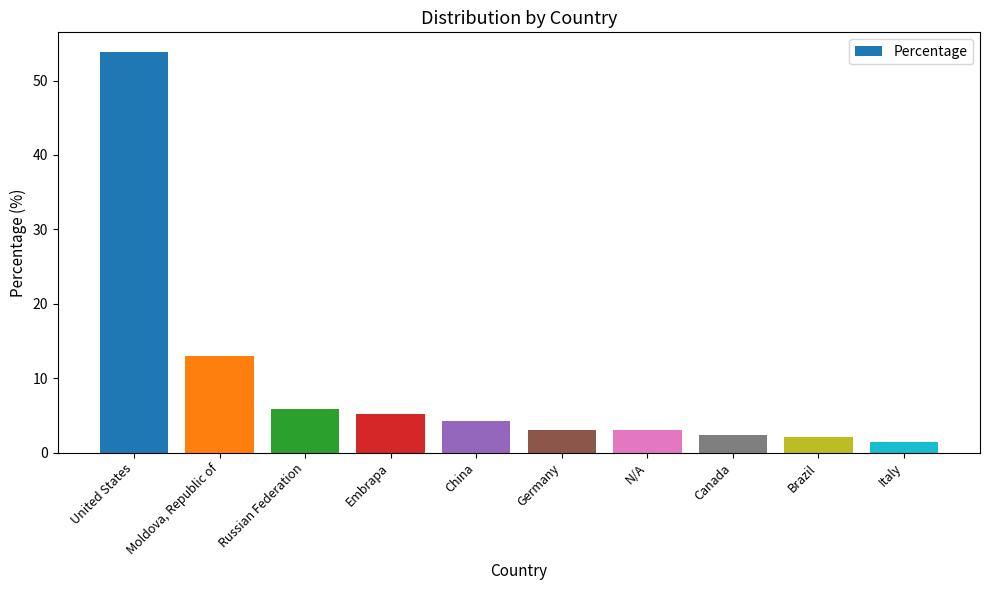

What is the label of the 6th bar from the left?

Germany